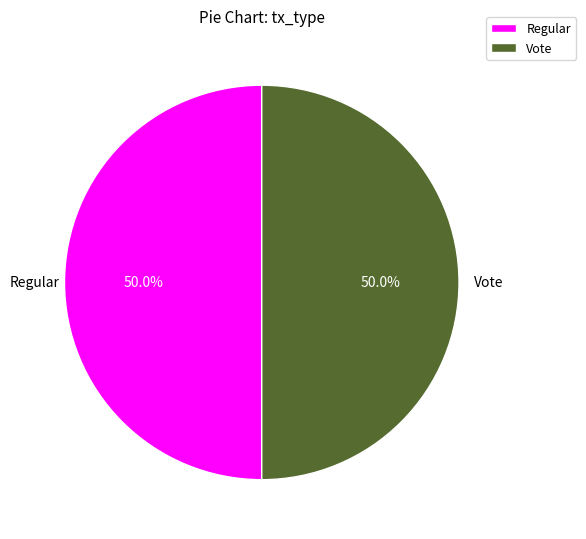

What percentage is the Vote slice, to the nearest percent?

50%